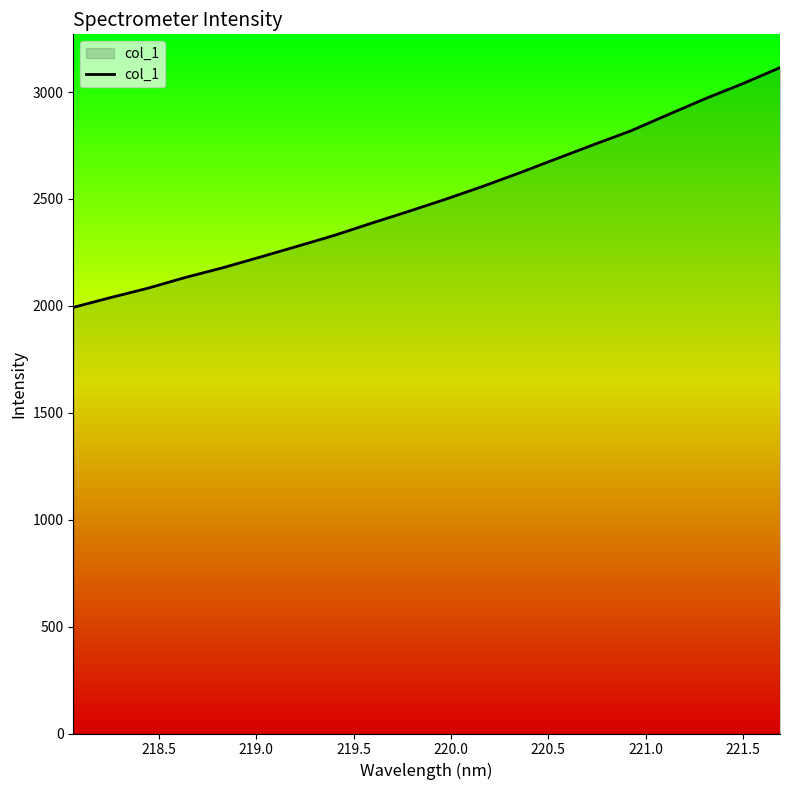

What is the minimum value shown in the chart?

1992.9